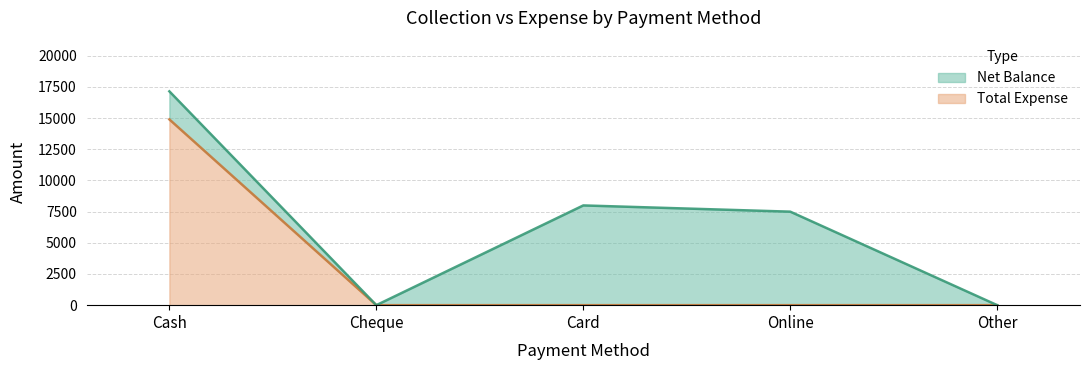

The value at Online is -10051. True or false?

False